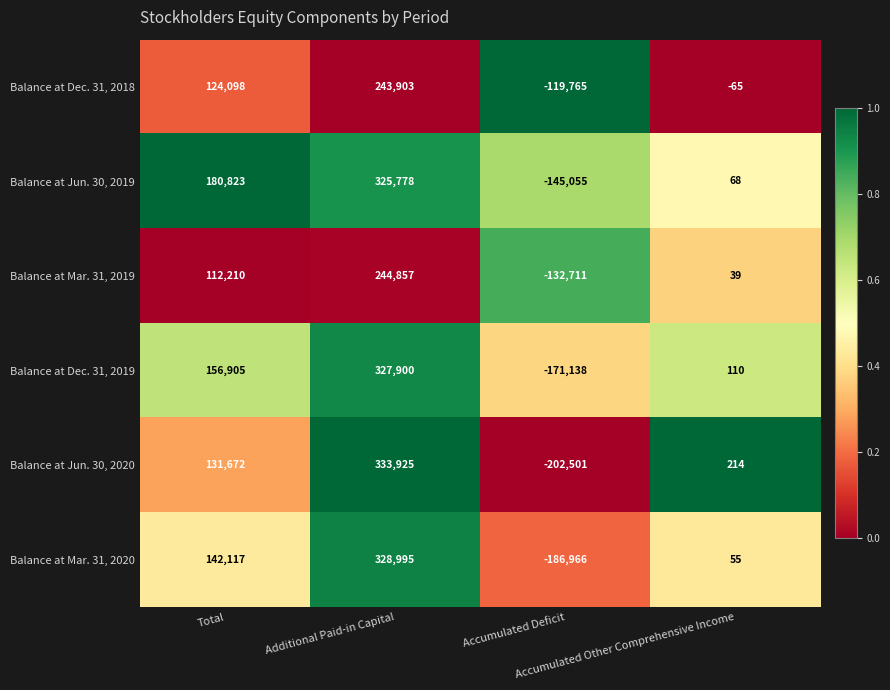

What is the total value across all series at Total?

847825